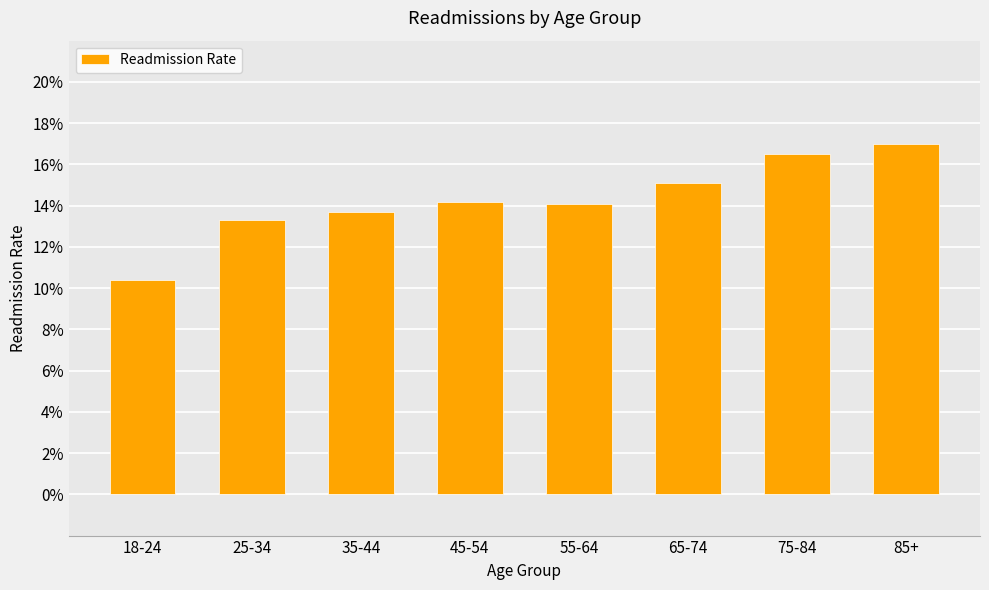

Between 18-24 and 75-84, which is larger?

75-84